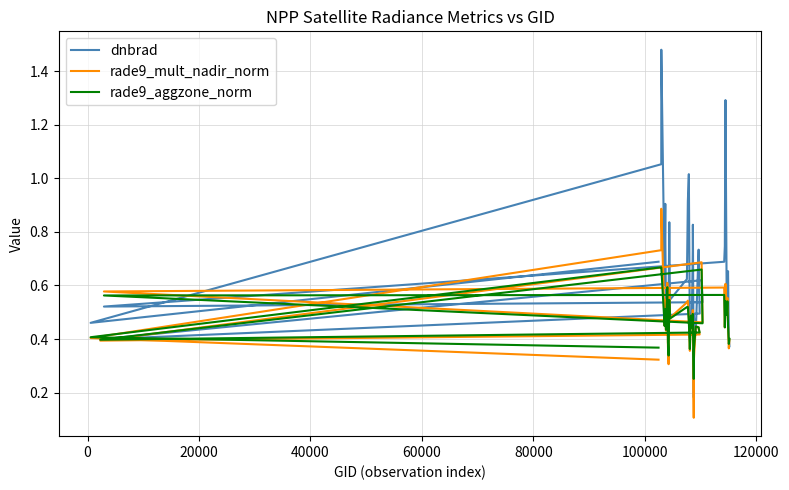

In rade9_aggzone_norm, how many points are lower than both neighbors (excluding endpoints)?

12